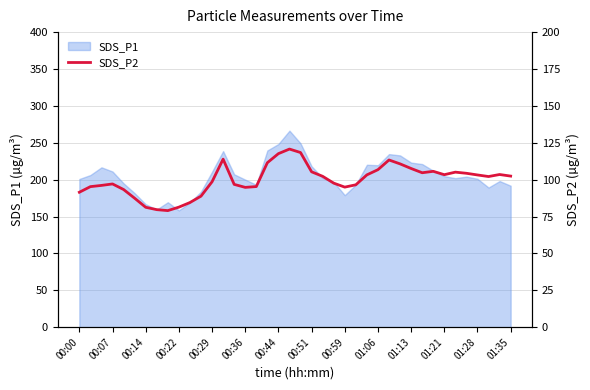

True or false: SDS_P1 has a value of 138.5 at 00:00.

False